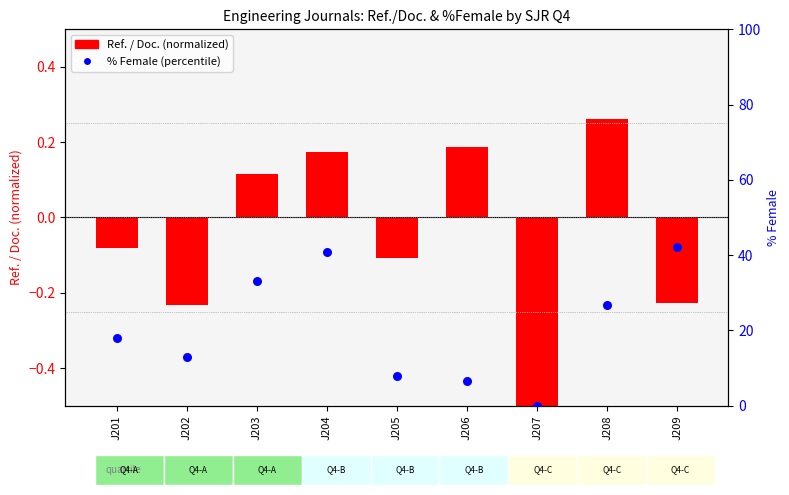

At which category is the sum across all series the highest?

J209